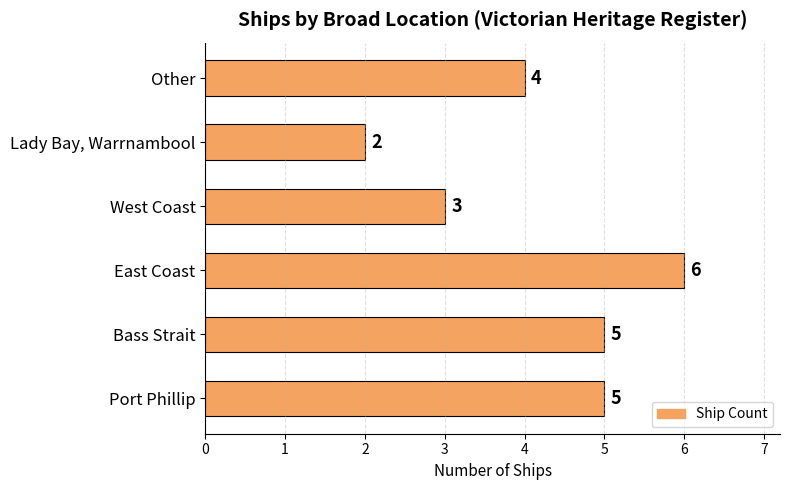

At which category does the chart reach its peak across all series?

East Coast